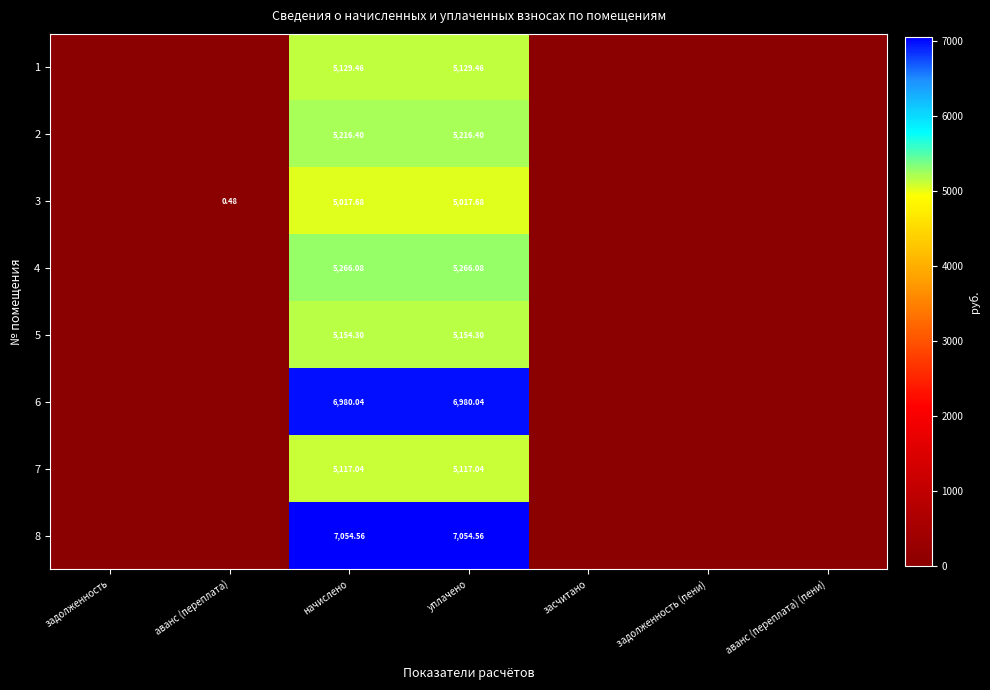

Is it true that 1 equals 0.0 at аванс (переплата)?

True